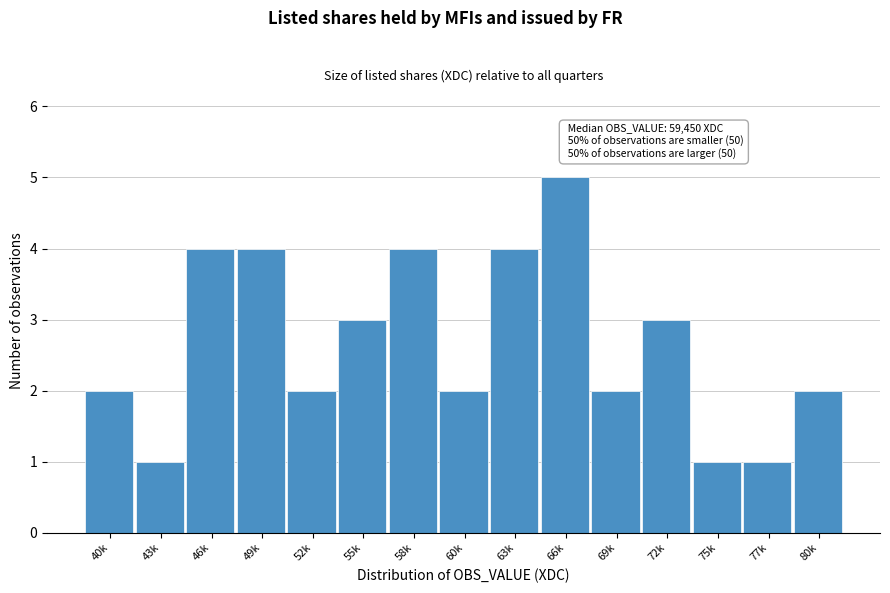

Reading left to right, what are all the values shown in this chart?

2	1	4	4	2	3	4	2	4	5	2	3	1	1	2